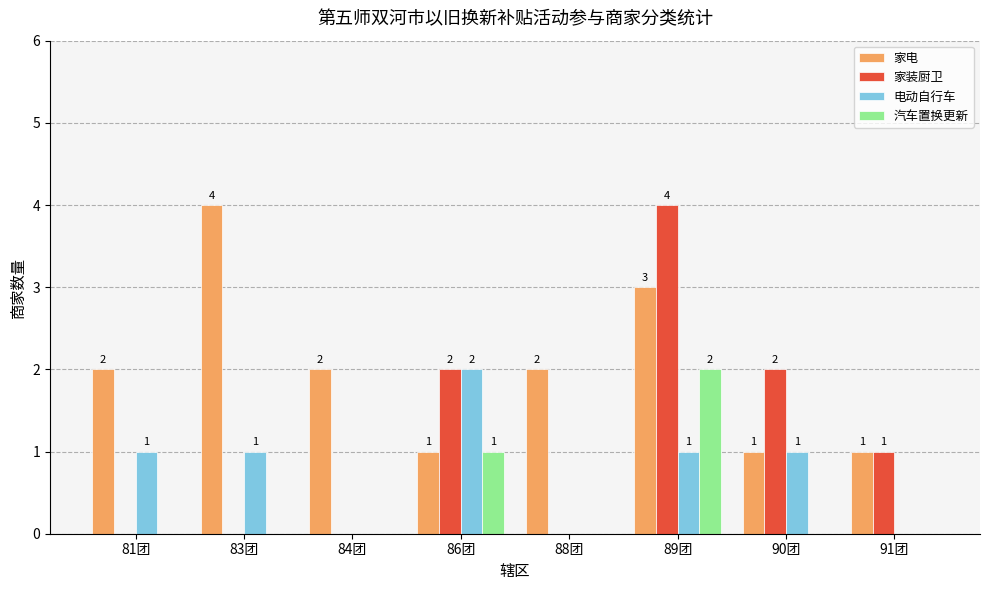

Count the 汽车置换更新 values in the range 0 to 1.

7